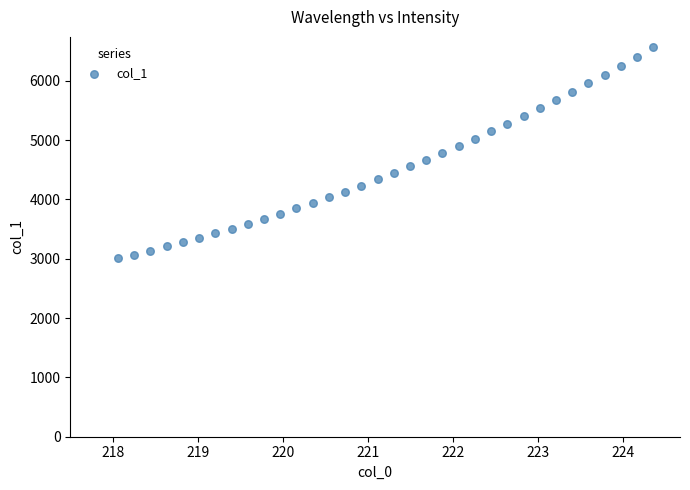

What is the range of Y values (max minus min)?

3558.2